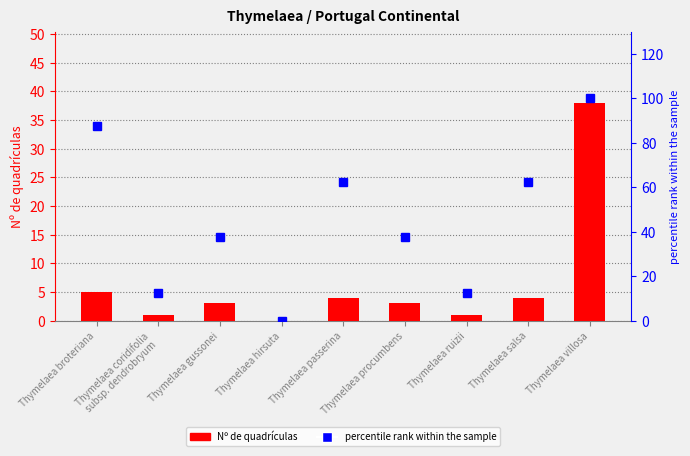

Which series has the largest range (max minus min)?

percentile rank within the sample